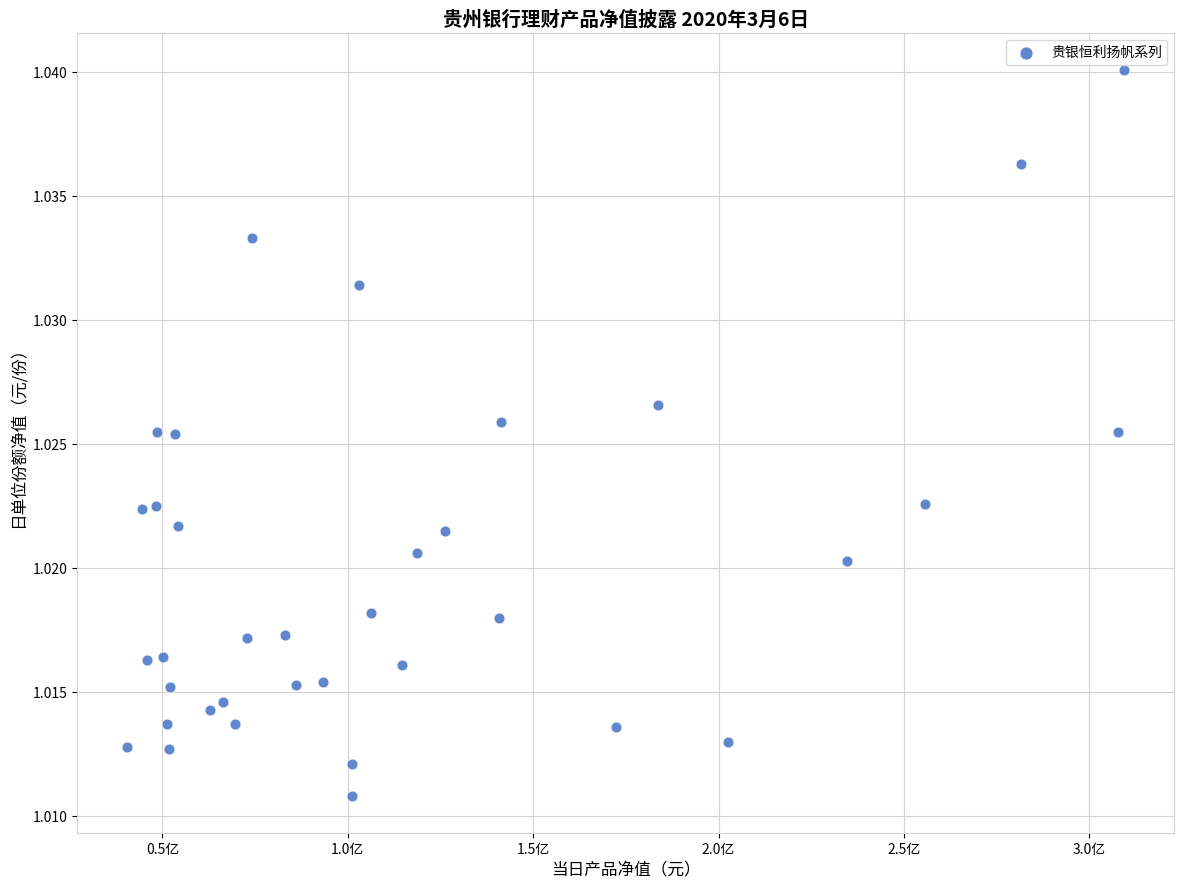

What is the range of X values (max minus min)?

269042958.3